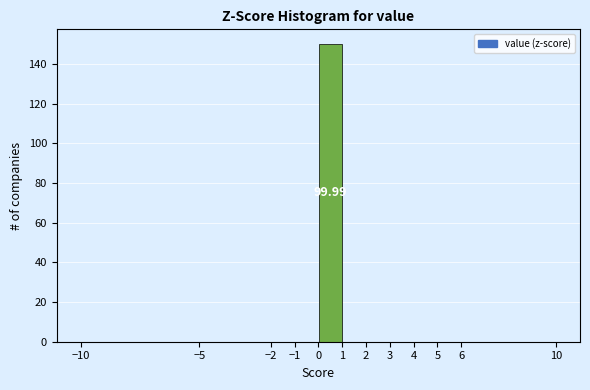

Over which range of the x-axis is the bar tallest?

0 to 1